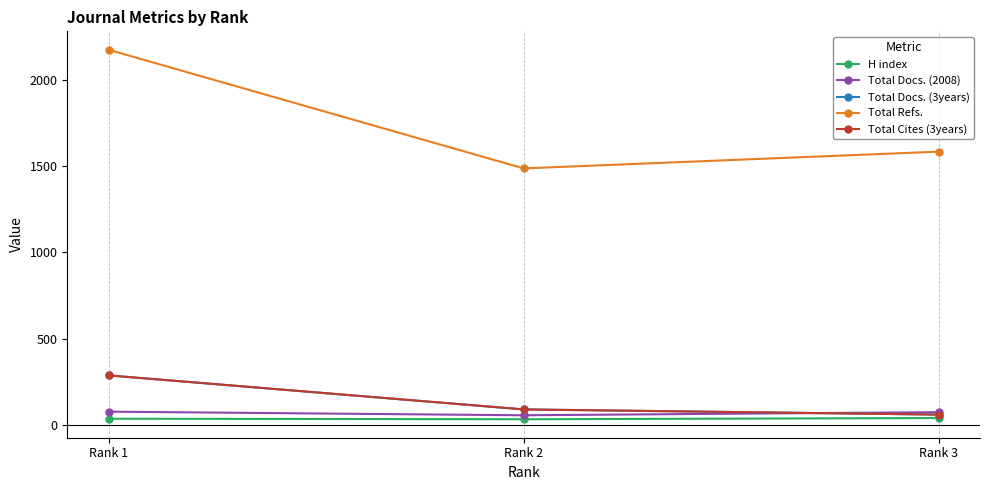

Which series has the largest range (max minus min)?

Total Refs.